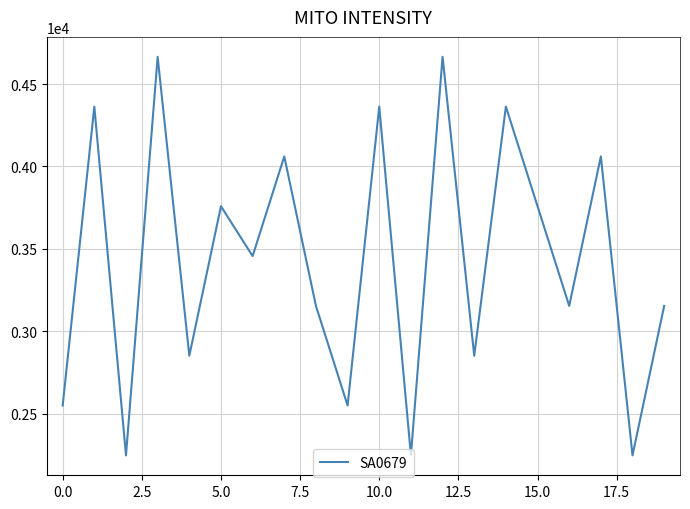

What is the difference between the maximum and minimum values?

2416.3